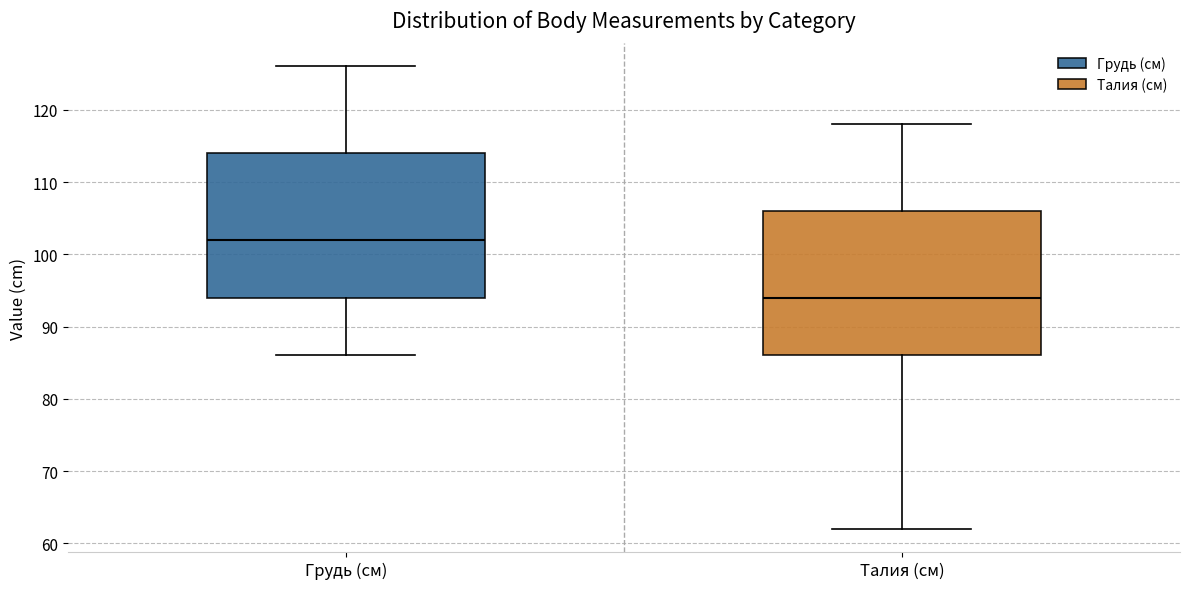

Which box has the lowest median line?

Талия (см)